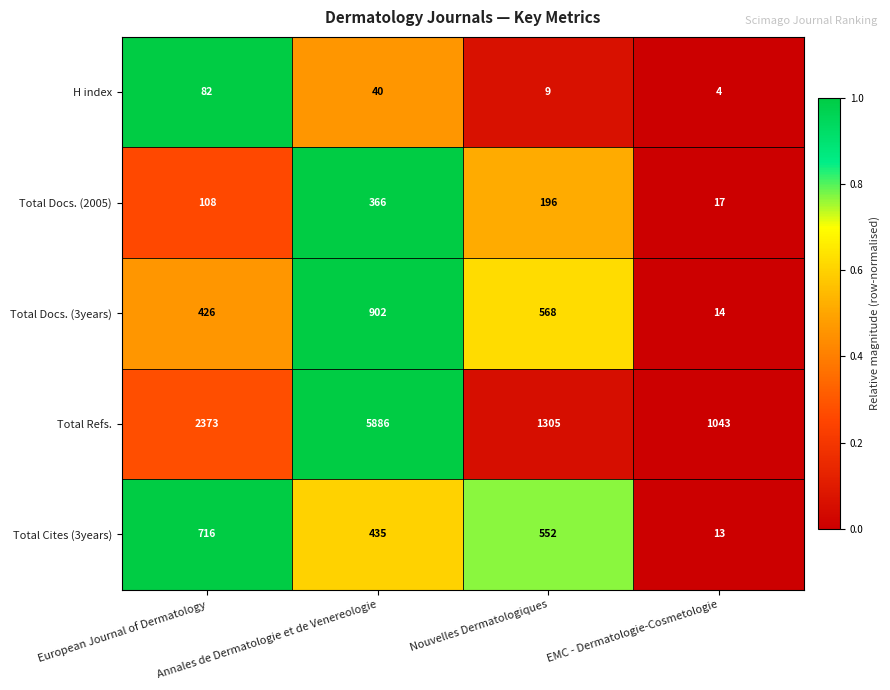

Rank the series at European Journal of Dermatology from lowest to highest value.

H index, Total Docs. (2005), Total Docs. (3years), Total Cites (3years), Total Refs.